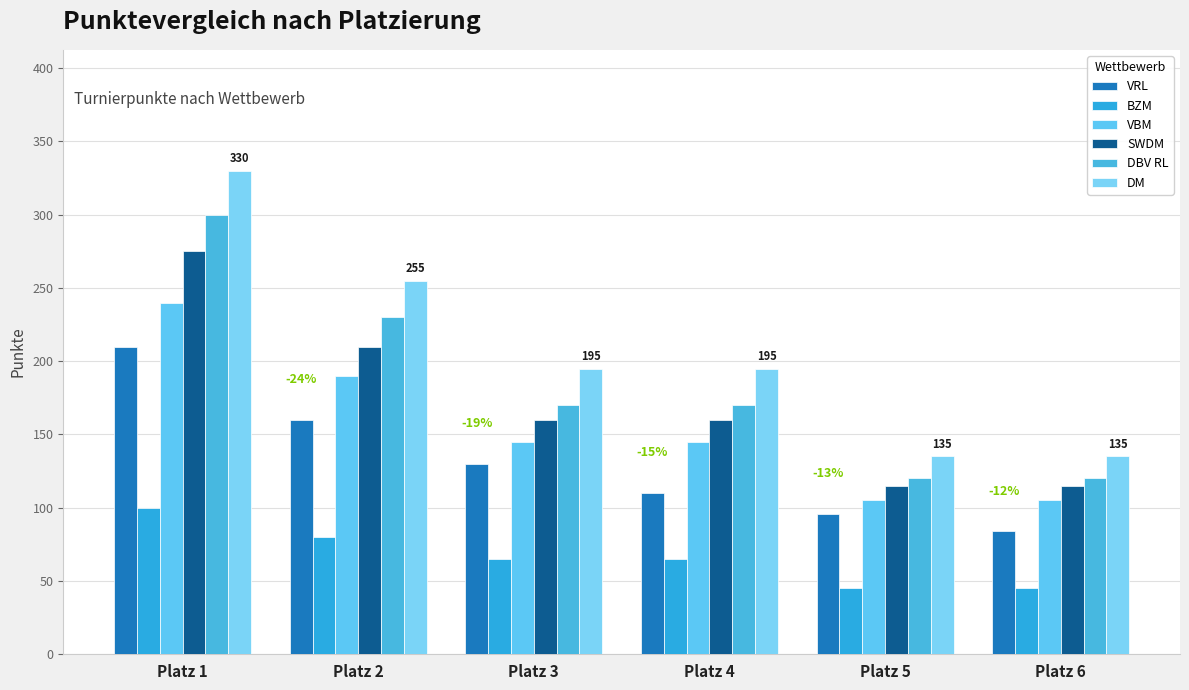

At which label is BZM closest to 72?

Platz 3